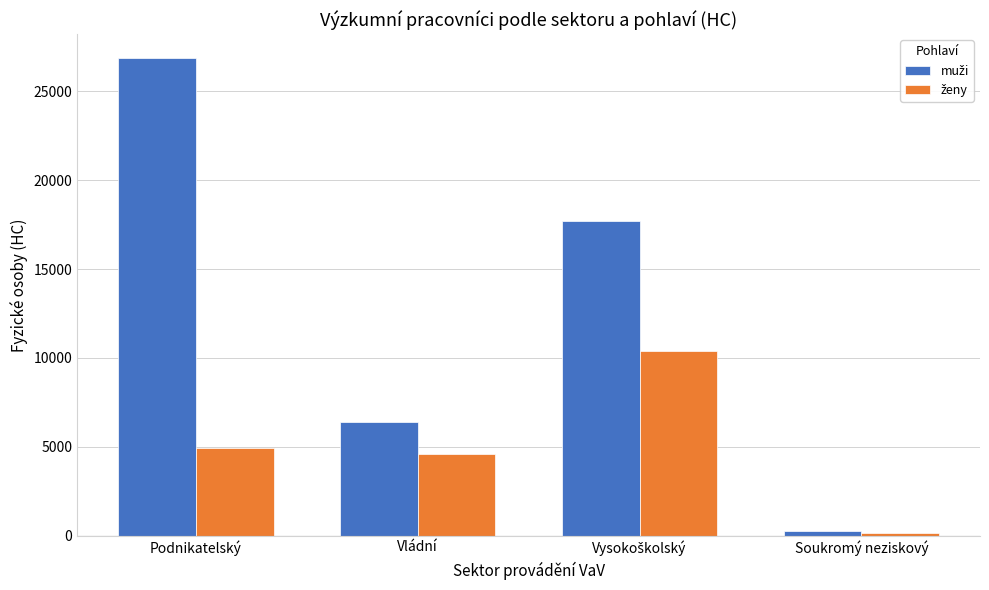

At which category is the sum across all series the highest?

Podnikatelský